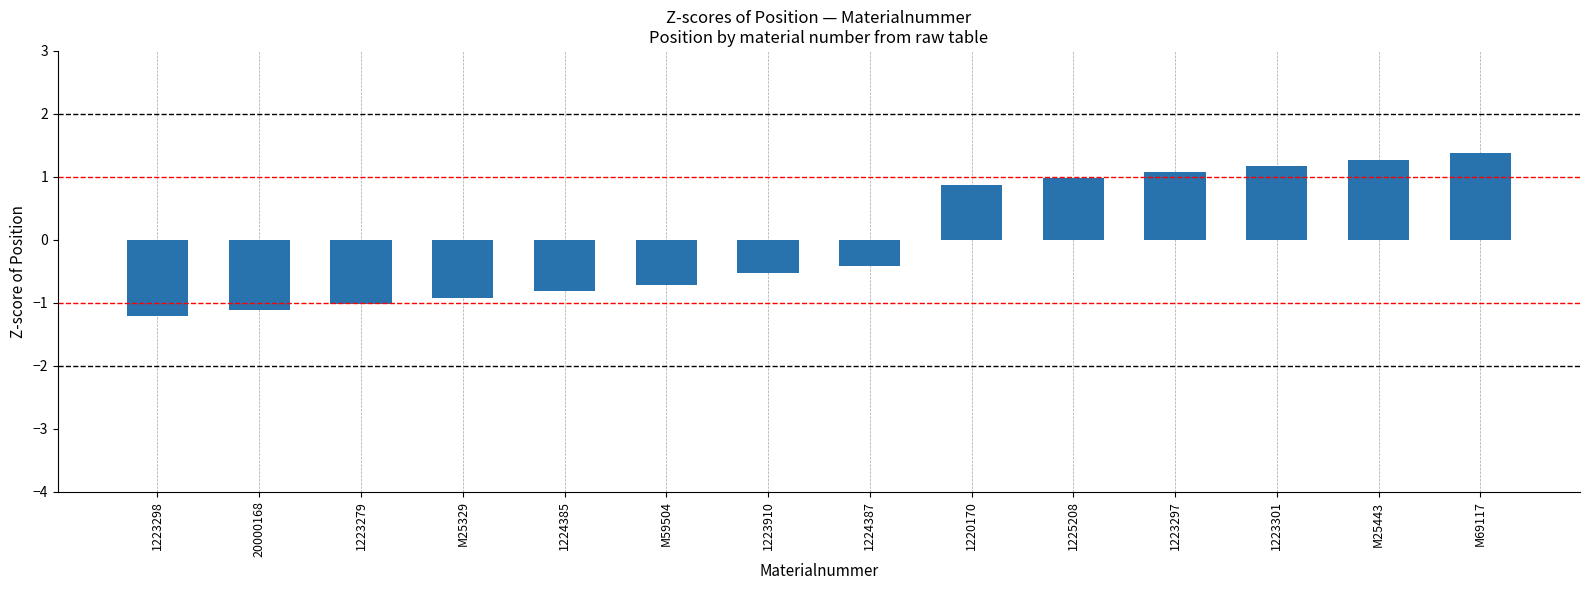

Reading right to left, transcribe all the data shown in this chart.

M69117=1.4	M25443=1.3	1223301=1.2	1223297=1.1	1225208=1.0	1220170=0.9	1224387=-0.4	1223910=-0.5	M59504=-0.7	1224385=-0.8	M25329=-0.9	1223279=-1.0	20000168=-1.1	1223298=-1.2